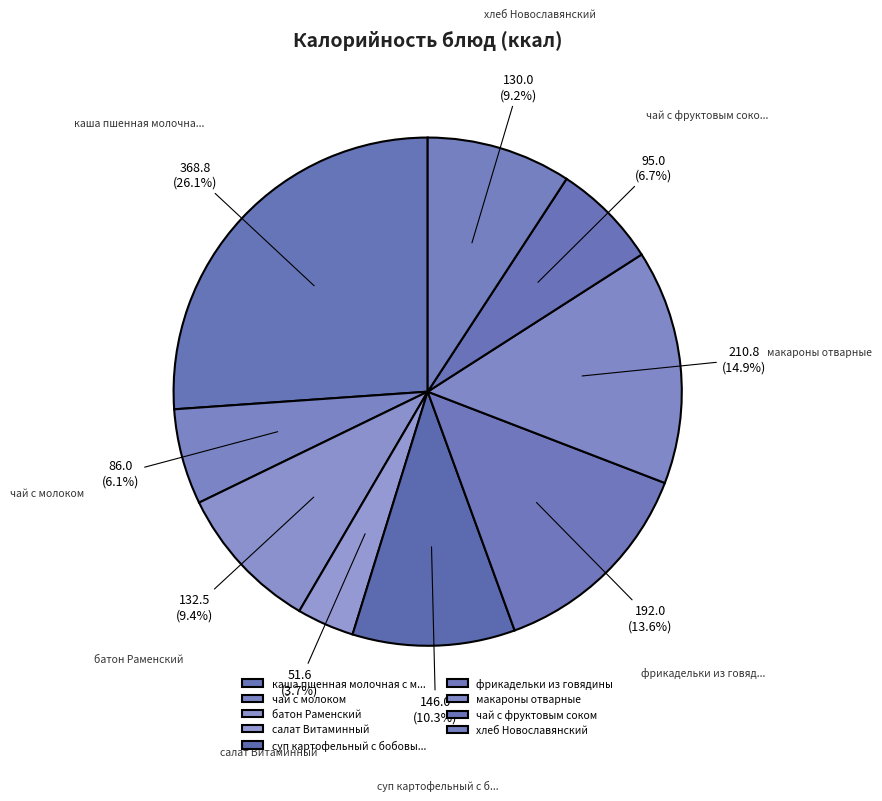

Is there any slice that represents more than half of the pie?

No